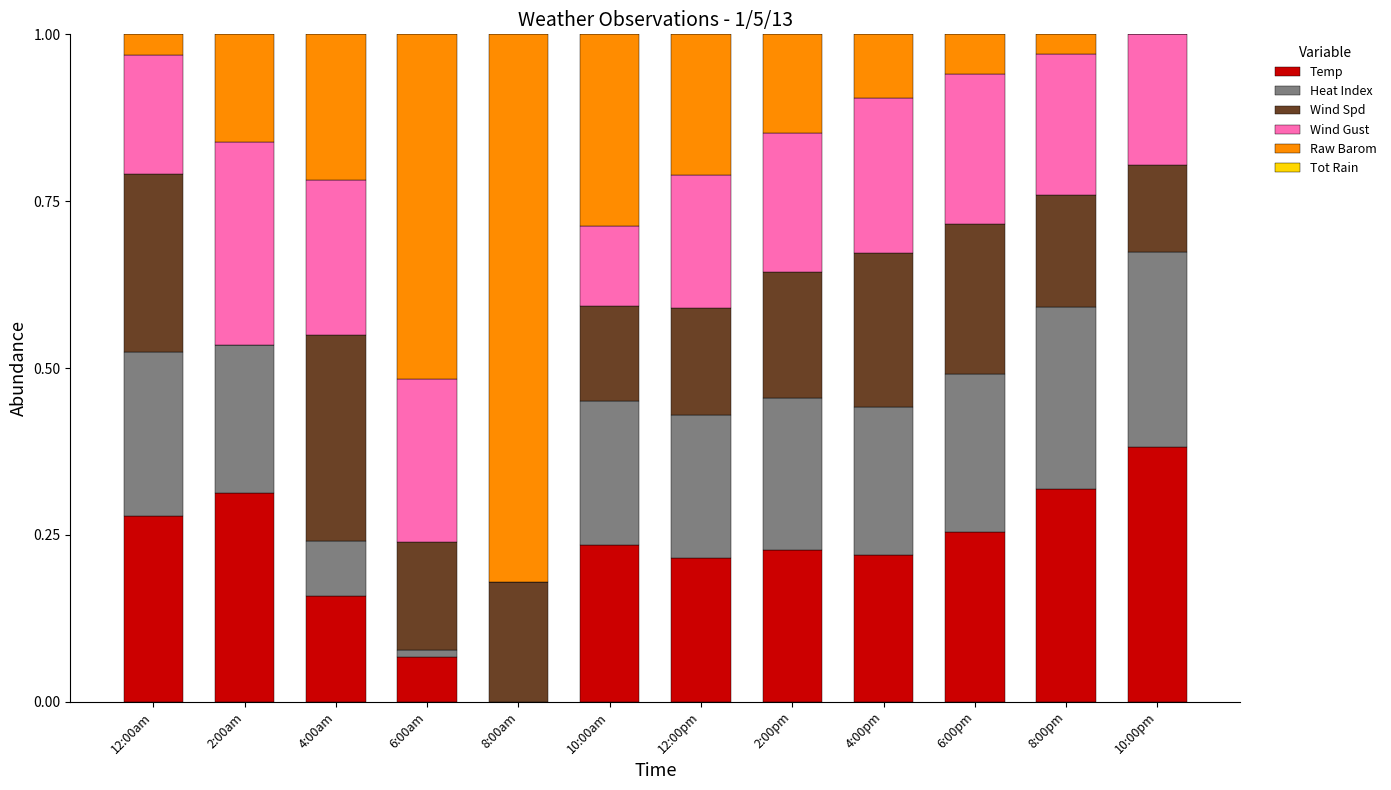

What is the total value across all series at 8:00pm?

1.0